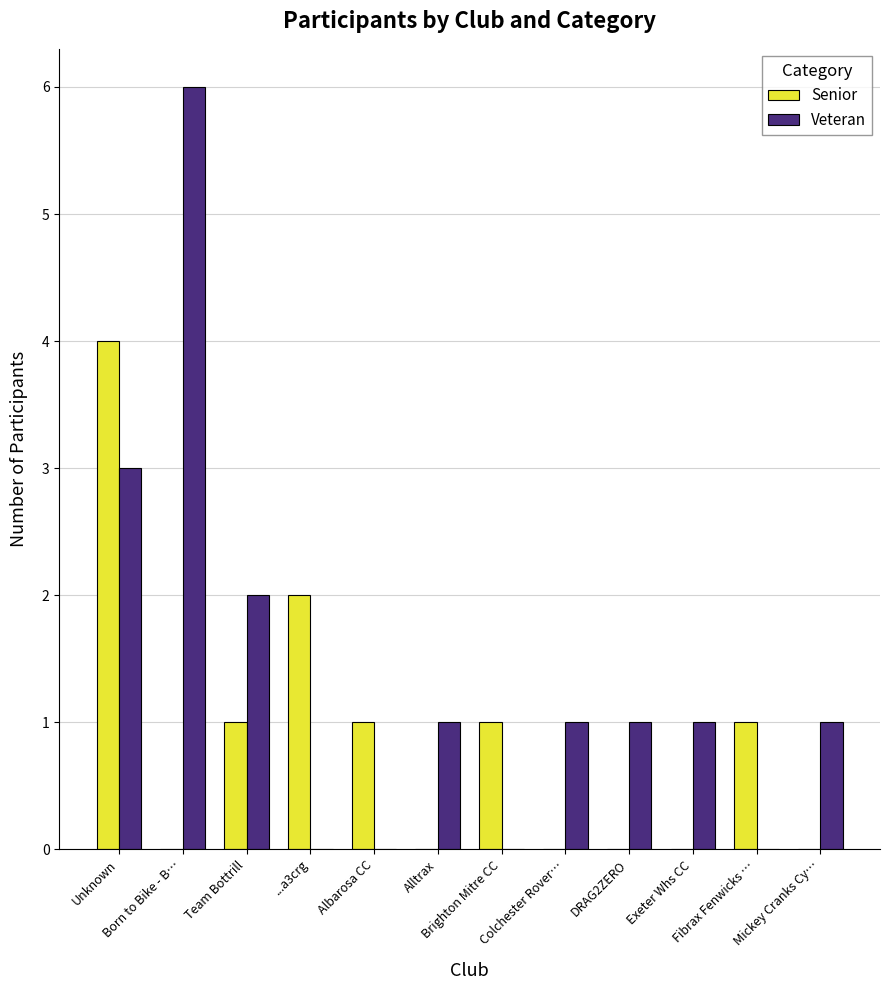

Which series has the largest total across all categories?

Veteran